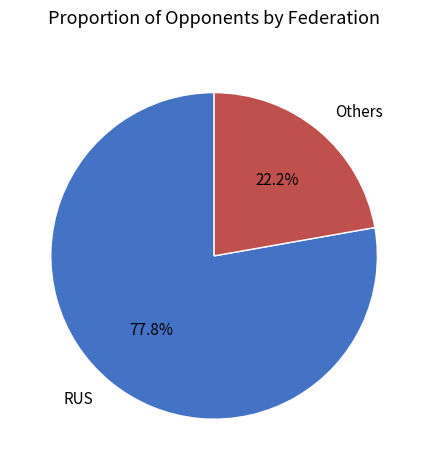

What percentage is NOT represented by RUS?

22.2%